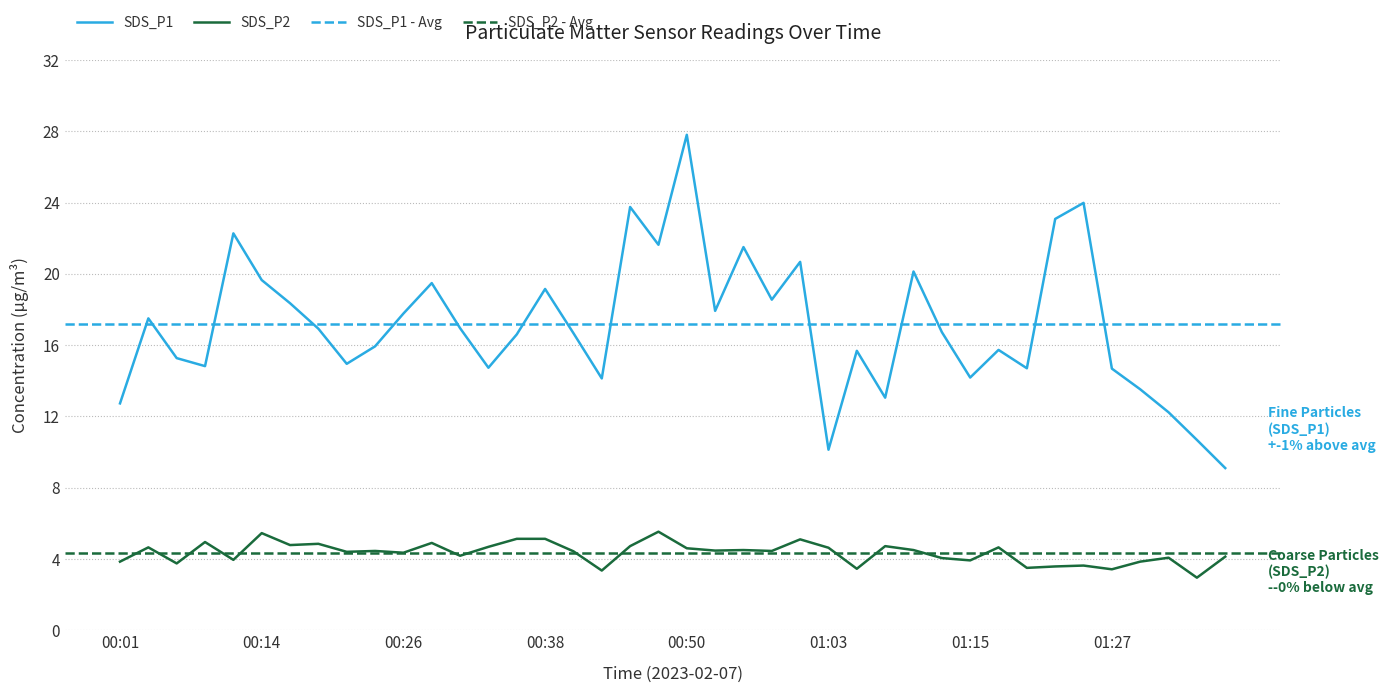

At 00:01, list the series in order from largest to smallest.

SDS_P1, SDS_P2